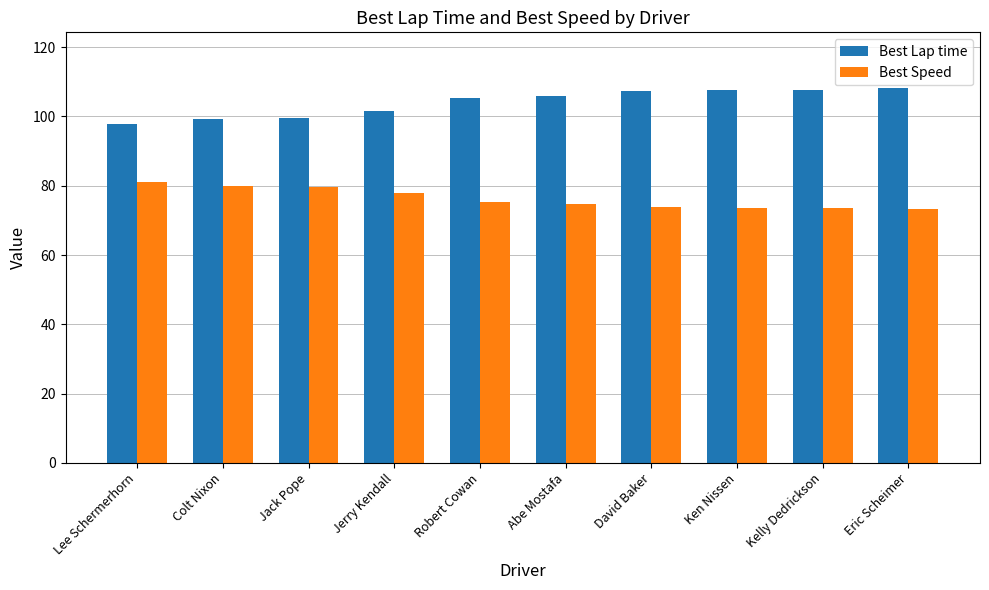

What is the minimum value shown in the chart?

73.3